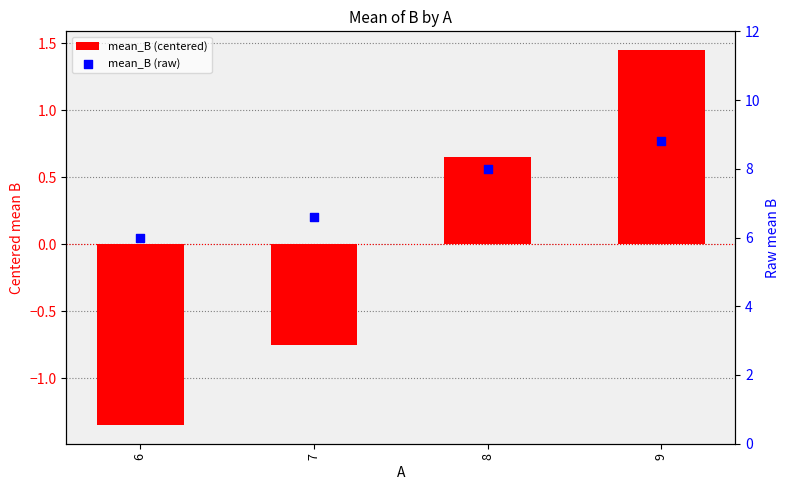

At how many categories does at least one series exceed 4?

4